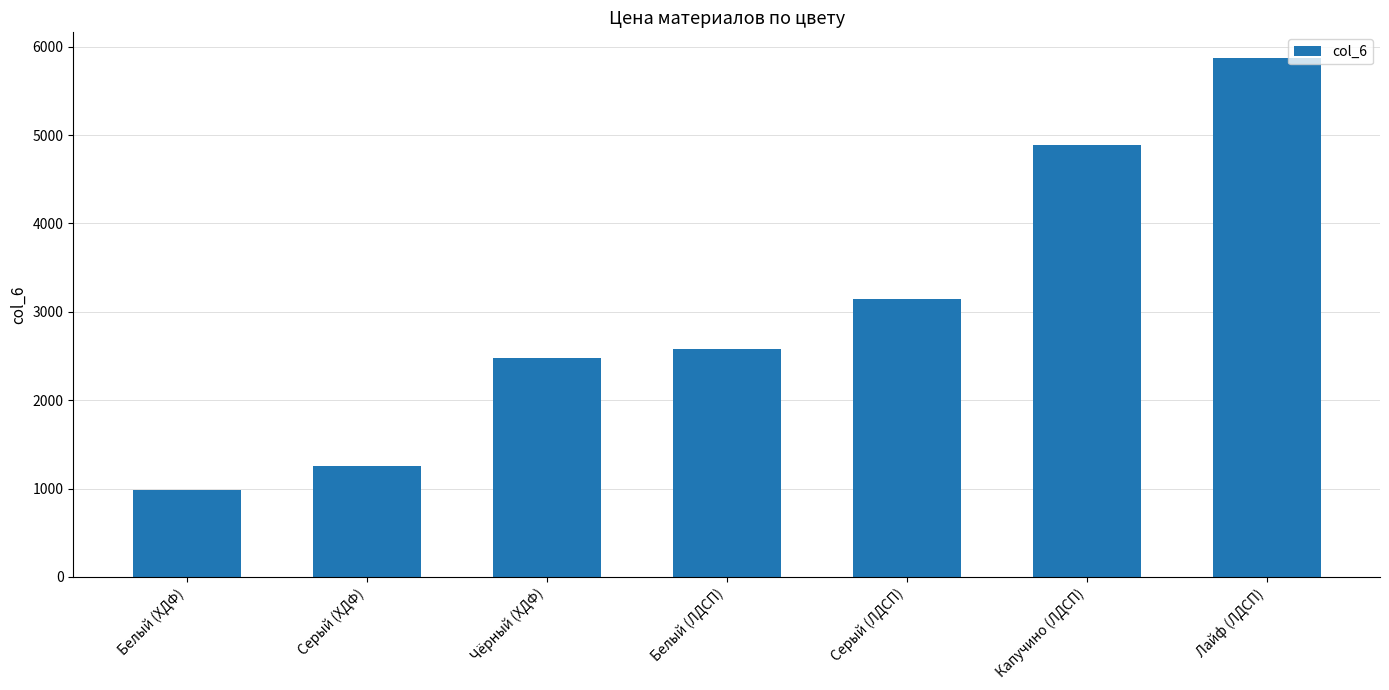

Which category has the lowest value across all series?

Белый (ХДФ)